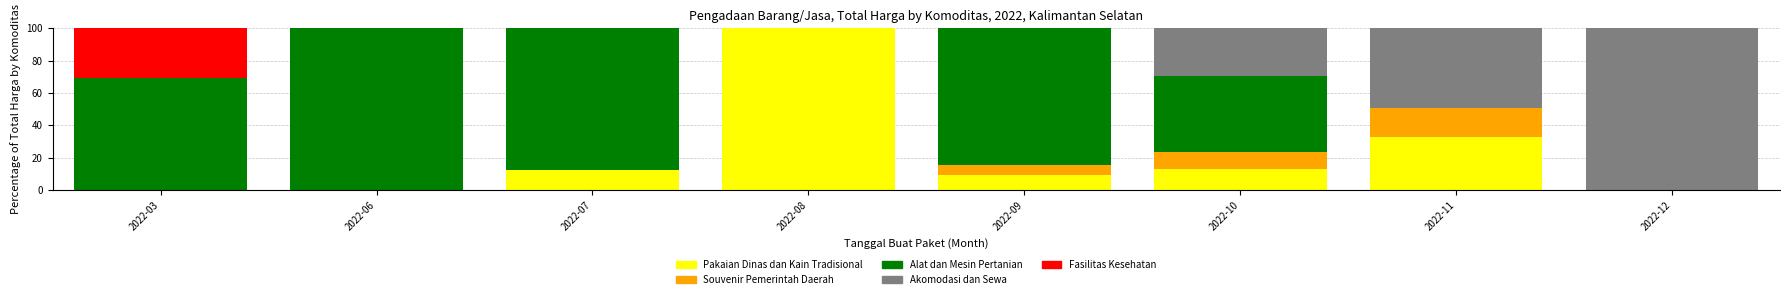

What is the approximate value of Pakaian Dinas dan Kain Tradisional at 2022-08?

100.0